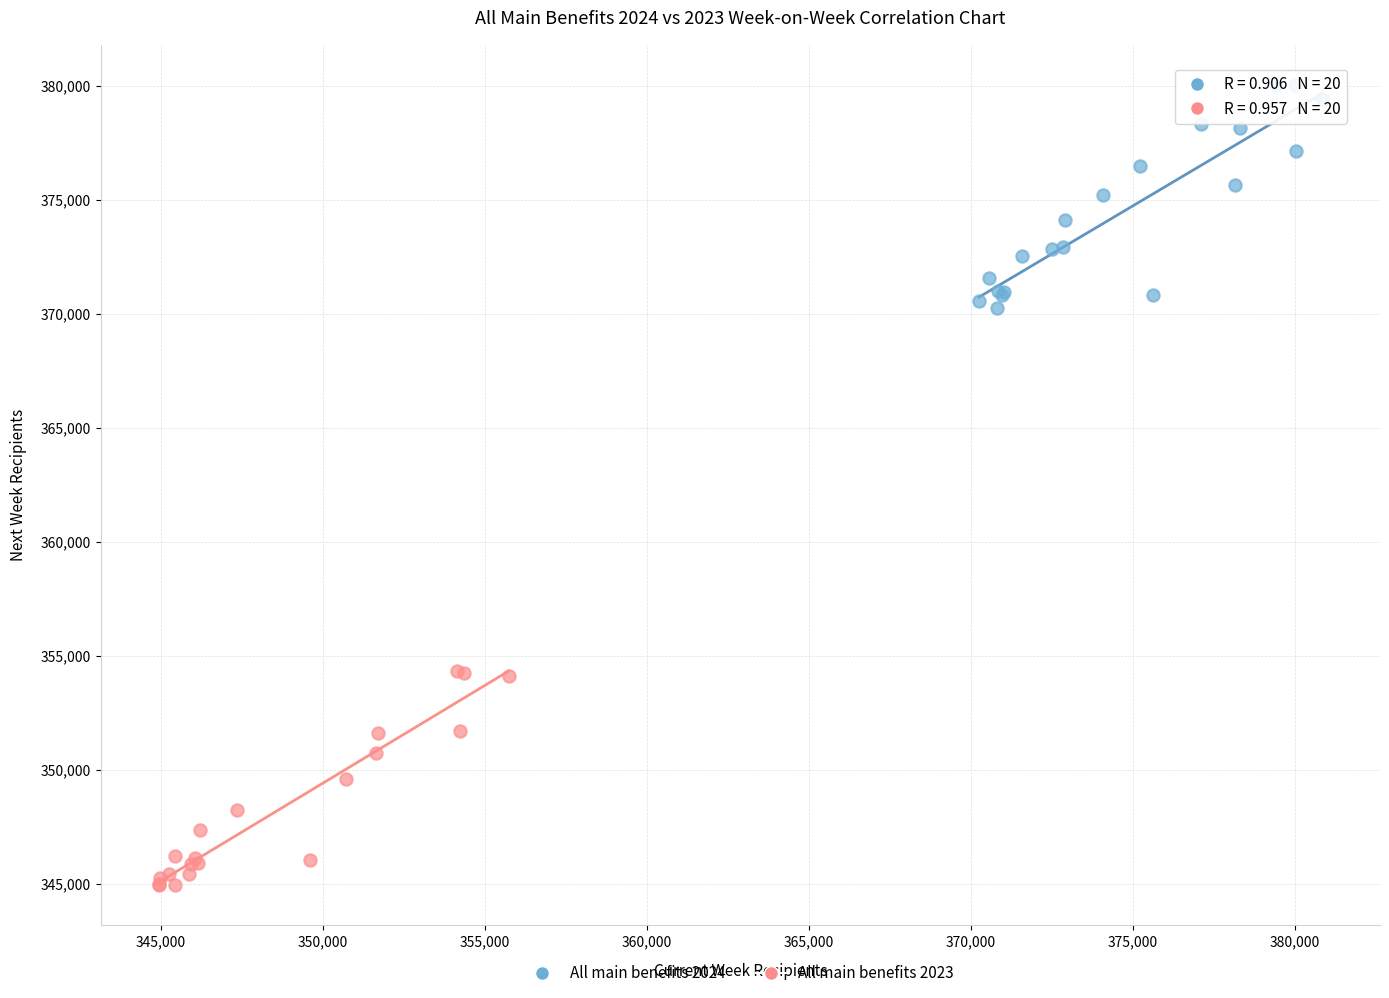

Which series has the largest Y range (max minus min)?

All main benefits 2024